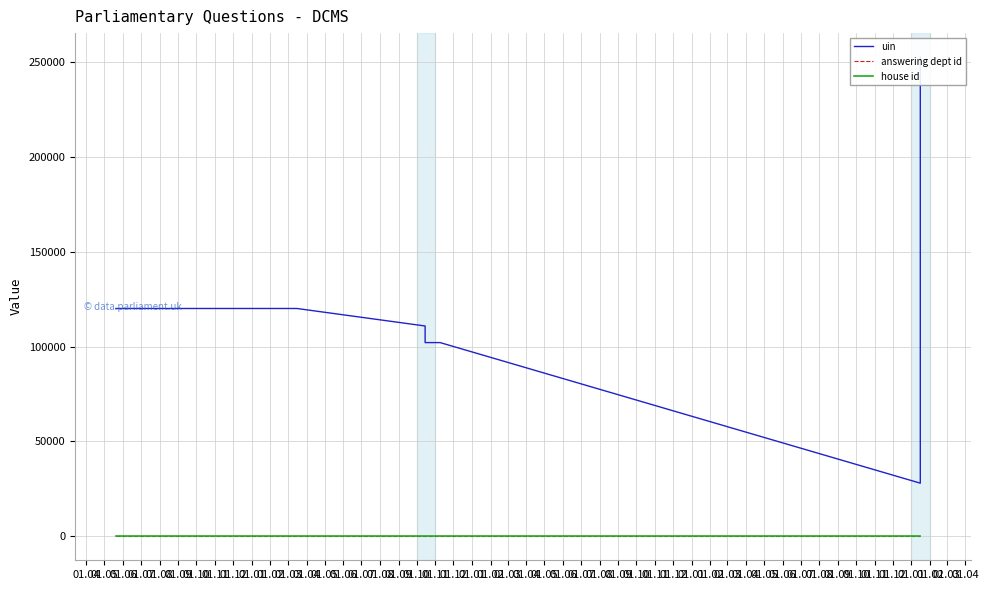

True or false: uin and answering dept id intersect in this chart.

False